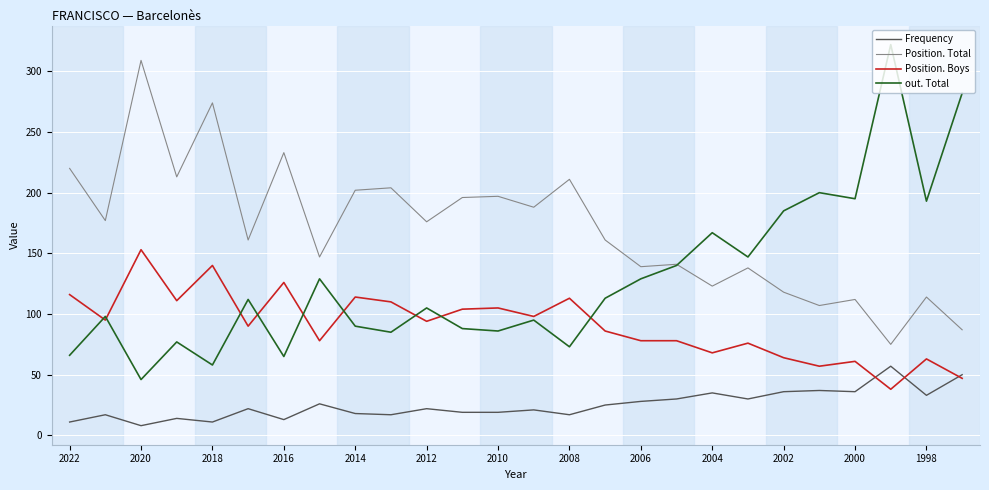

What is the highest value of the Position. Boys series?

153